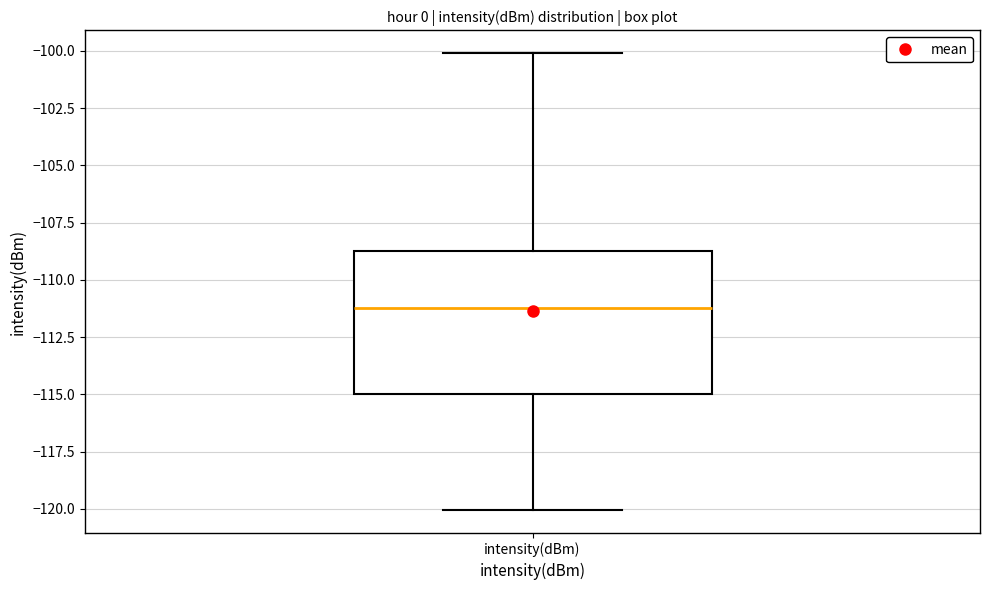

Where does the upper whisker of the box for intensity(dBm) end on the y-axis? The values are not printed on the chart, so give them approximately, as read against the axis.

-100.0